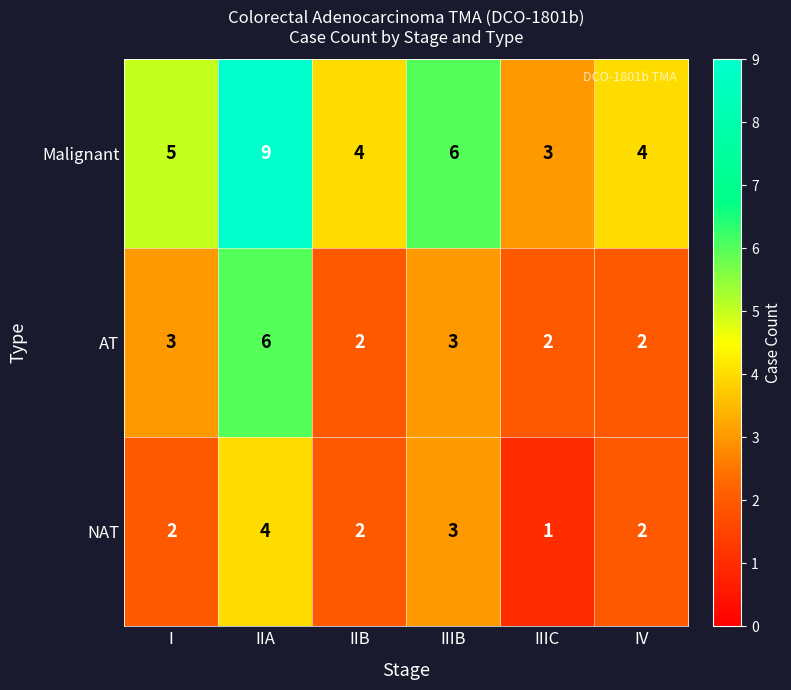

Which series has the widest spread of values?

Malignant